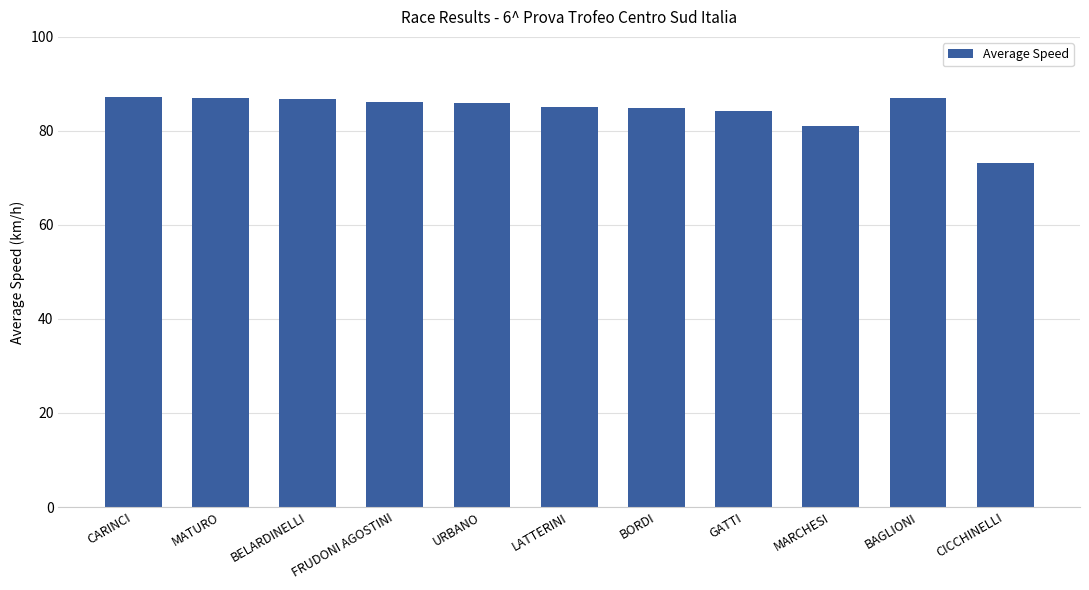

The value at FRUDONI AGOSTINI is 86.1. True or false?

True